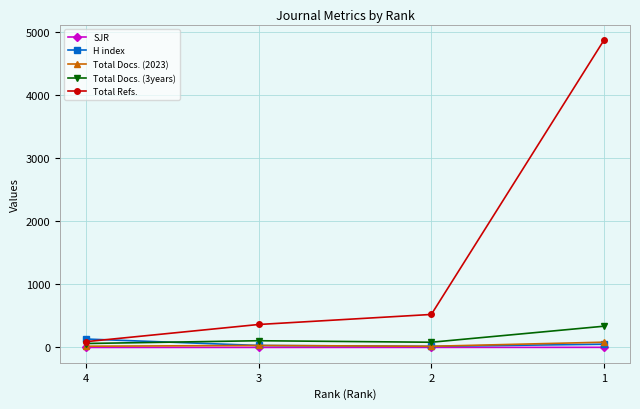

Which series has the largest total across all categories?

Total Refs.